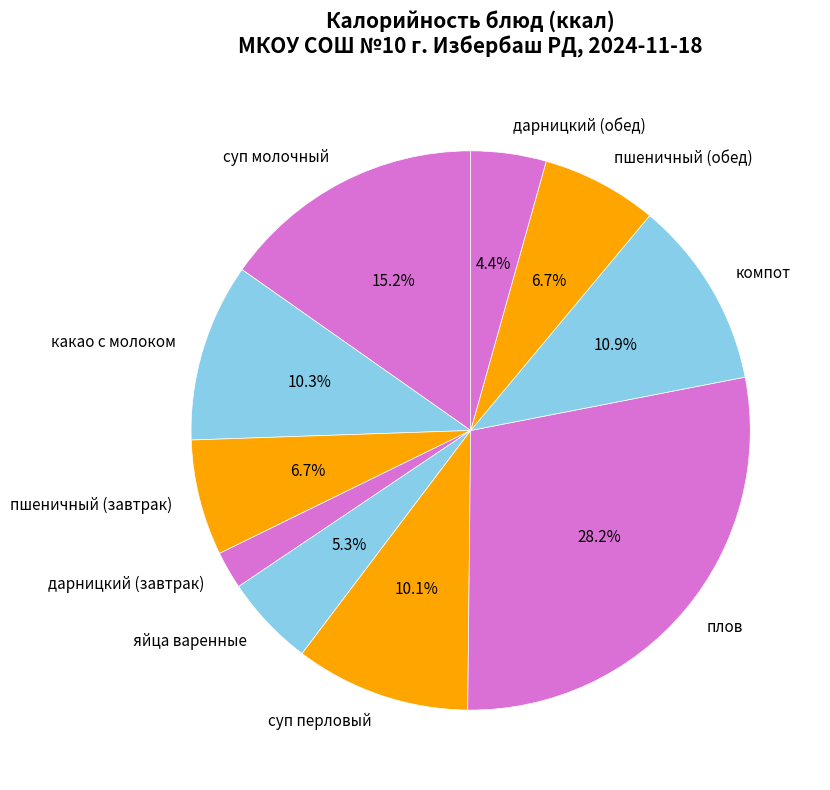

Which category has the biggest portion of the pie?

плов